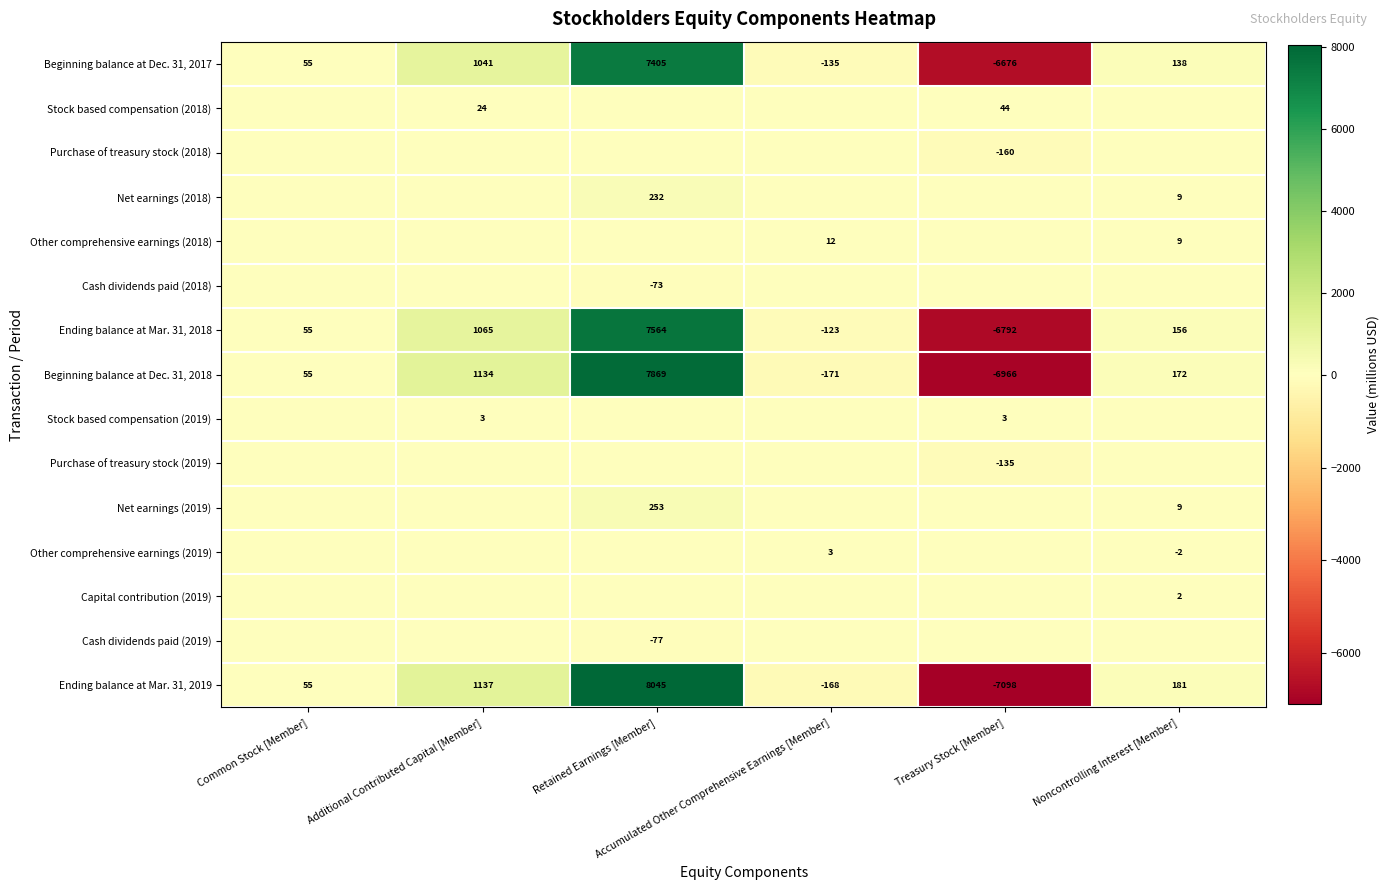

What is the total value across all series at Accumulated Other Comprehensive Earnings [Member]?

-582